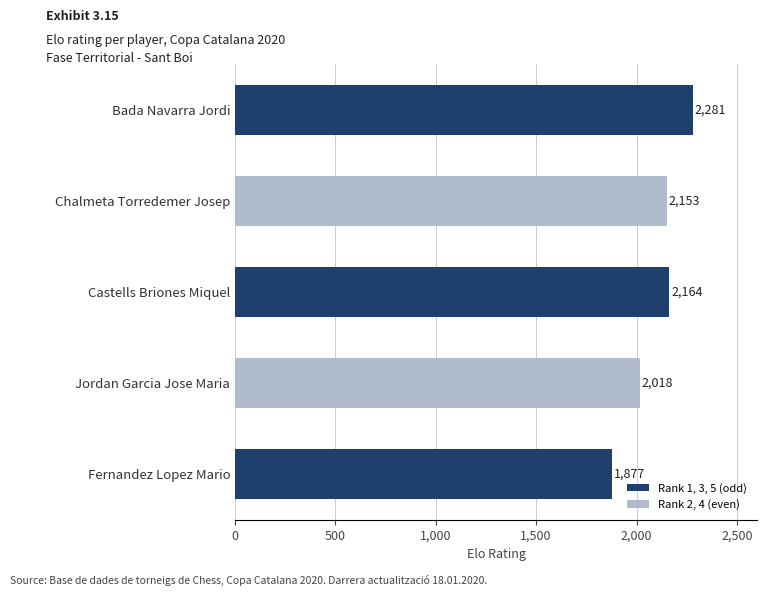

How many series are shown in this chart?

1